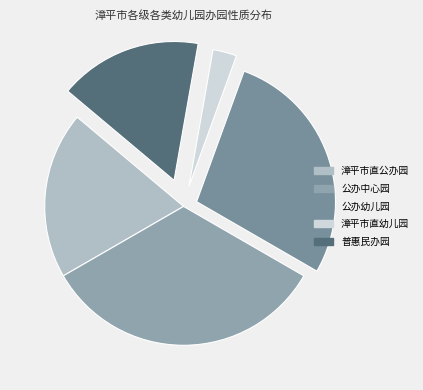

To the nearest percent, what is the difference between the largest and smallest slice percentages?

31%